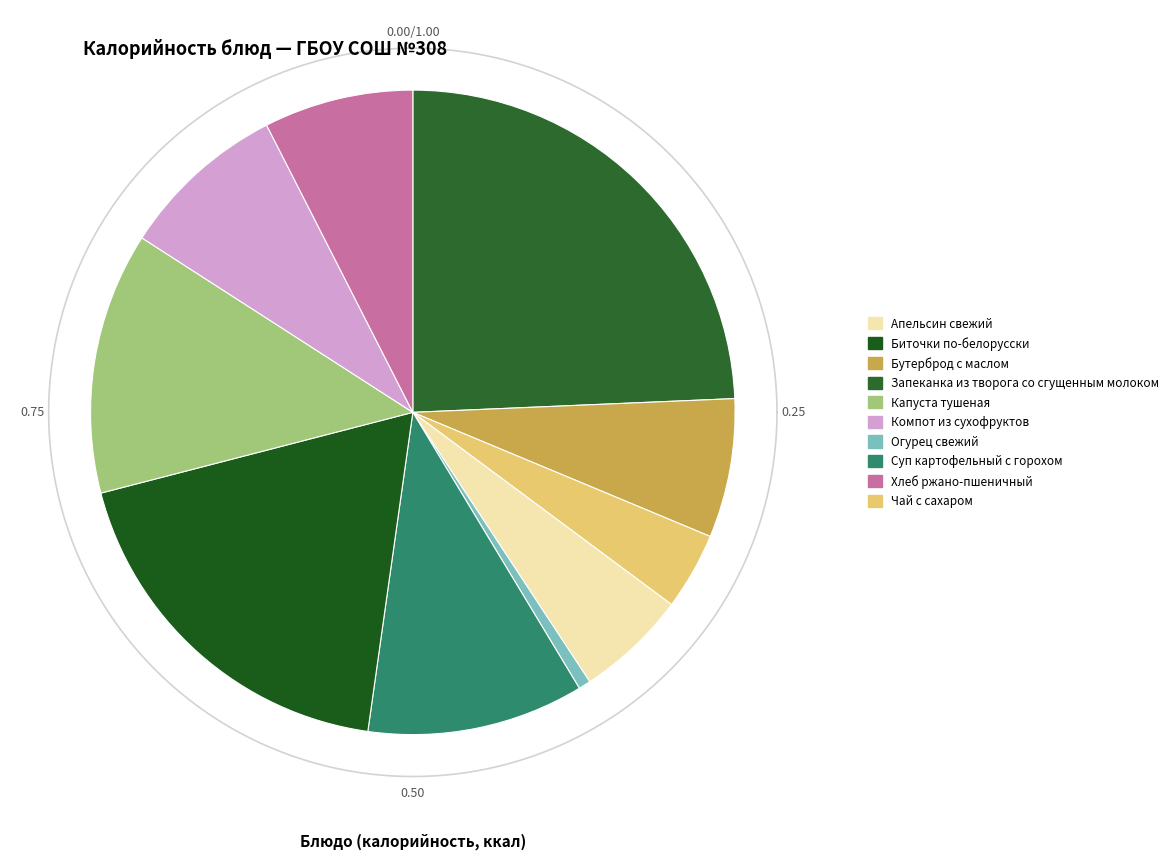

To the nearest percent, what is the average slice percentage?

10%